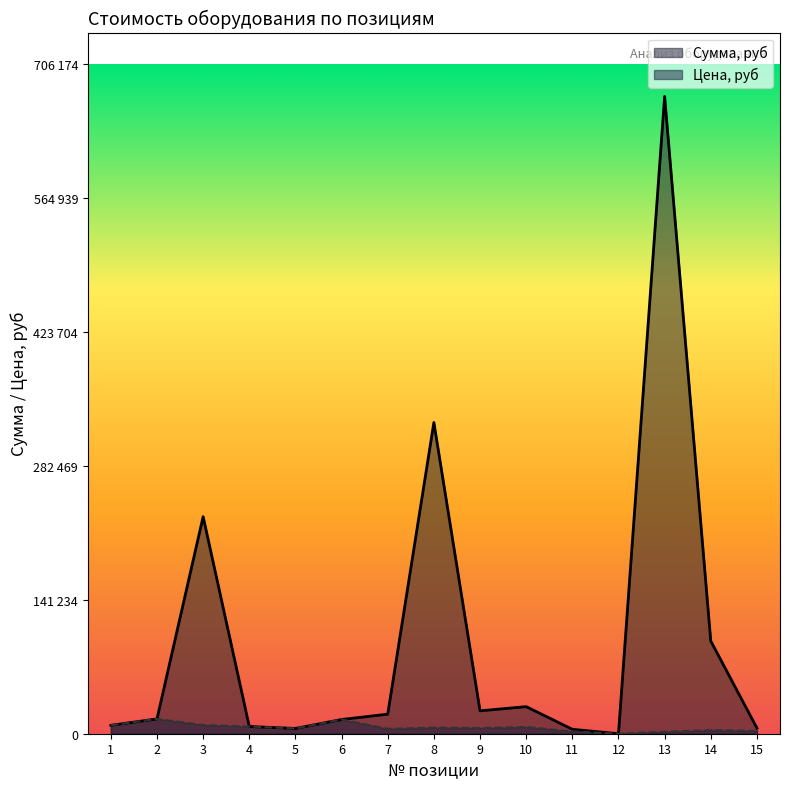

Reading right to left, transcribe all the data shown in this chart.

Сумма, руб: 15=5961.6	14=97780.8	13=672547.2	12=0.0	11=4687.2	10=28564.8	9=24153.6	8=328399.2	7=20644.8	6=15000.0	5=5578.8	4=7622.4	3=229020.0	2=15654.0	1=8862.0
Цена, руб: 15=2980.8	14=3760.8	13=2121.6	12=0.0	11=2343.6	10=7141.2	9=6038.4	8=6439.2	7=5161.2	6=15000.0	5=5578.8	4=7622.4	3=9160.8	2=15654.0	1=8862.0